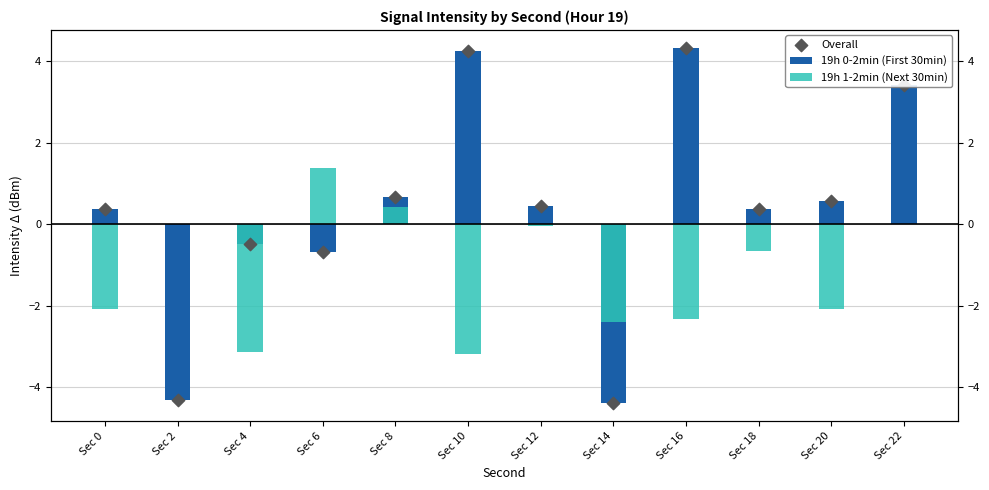

Which series has the largest Y range (max minus min)?

19h 0-2min (First 30min)